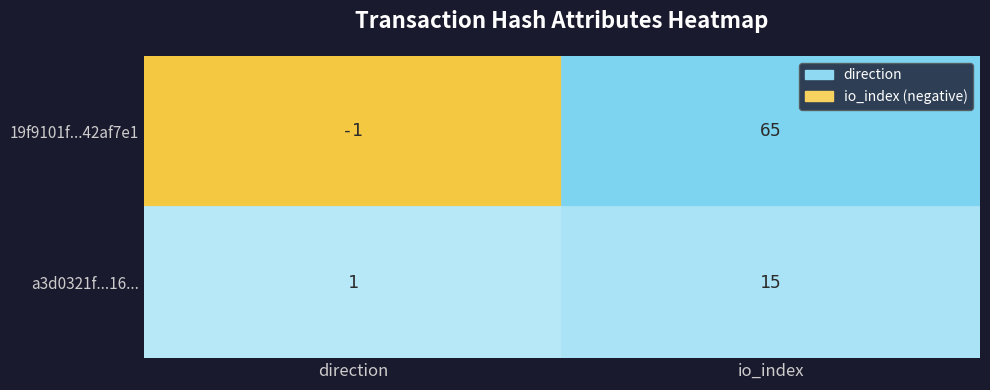

The value of a3d0321f62ea842a1b21d07bf48eb96aae21016 at io_index is 24. True or false?

False